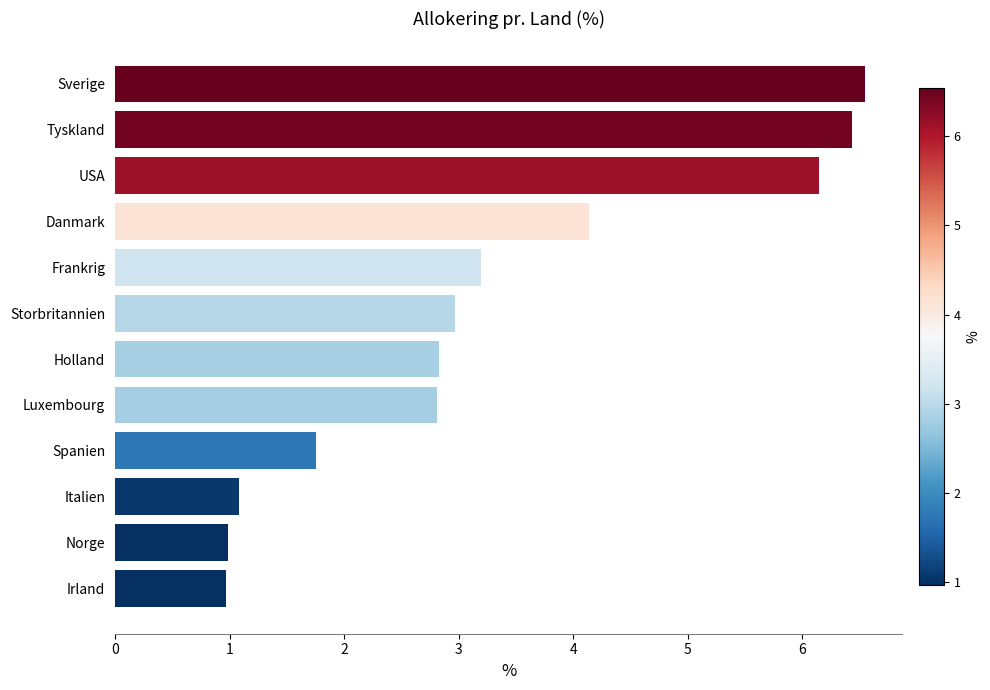

What is the approximate value at USA?

6.1